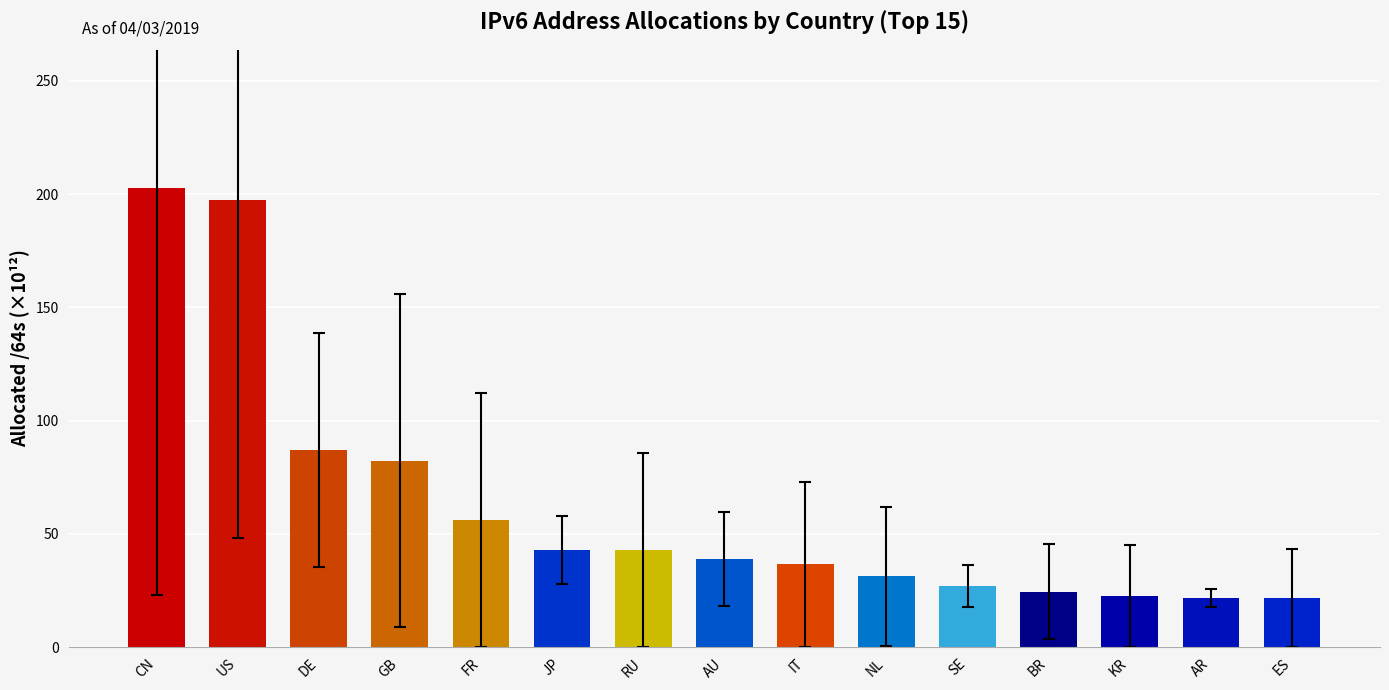

How many bars are there in total?

15